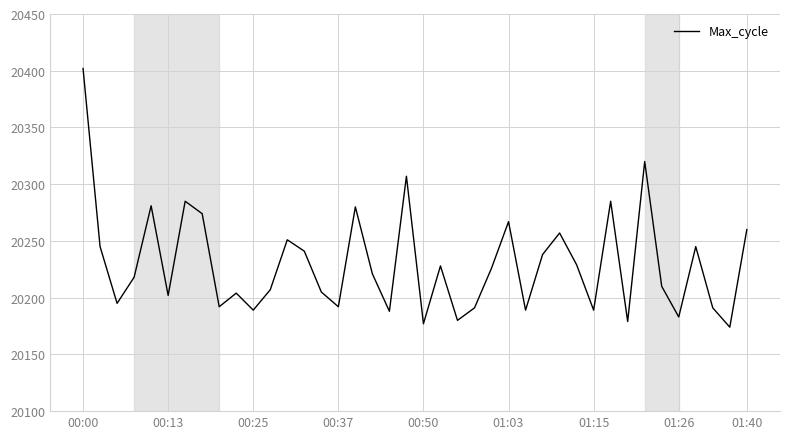

What is the minimum value shown in the chart?

20174